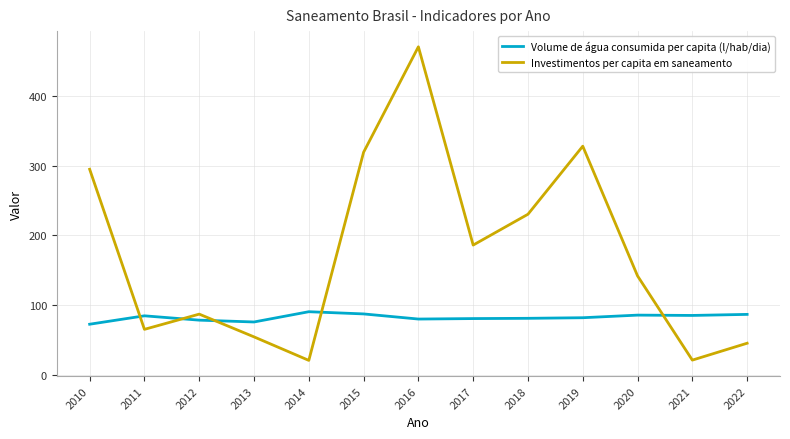

Which series has the largest range (max minus min)?

Investimentos per capita em saneamento